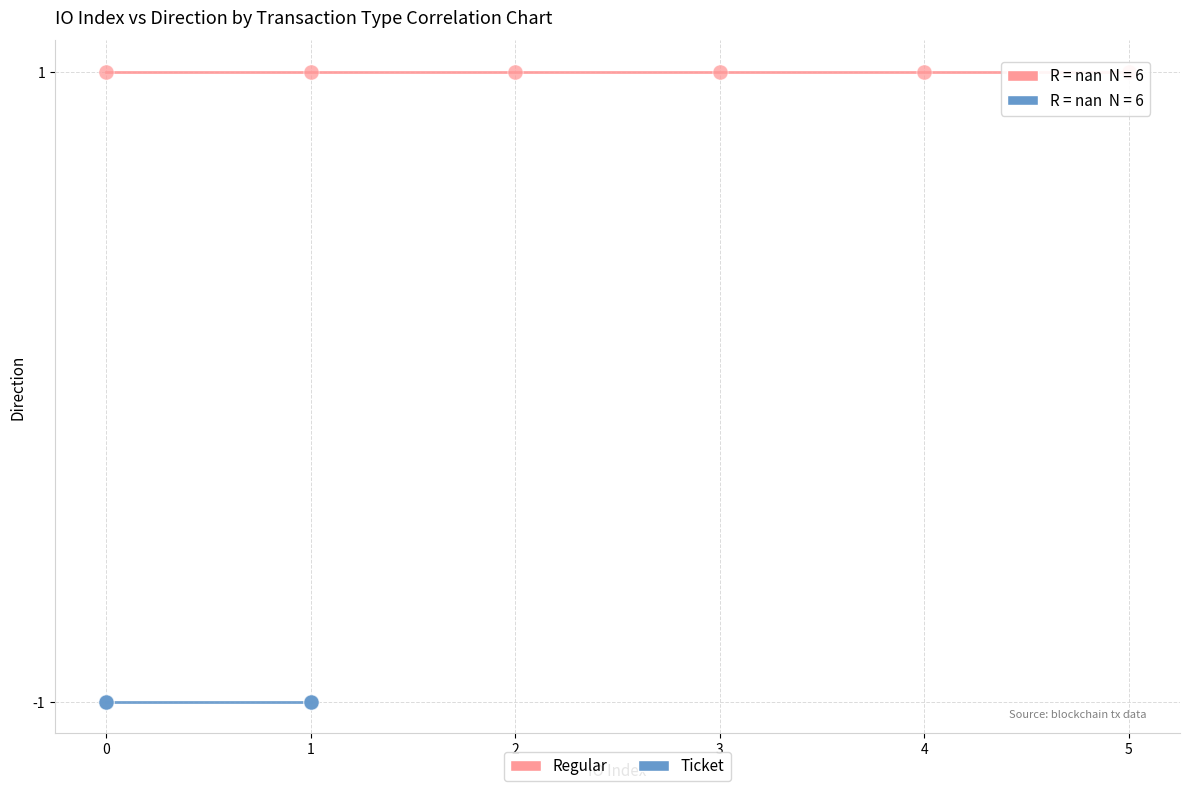

Which series reaches the minimum Y coordinate?

Ticket